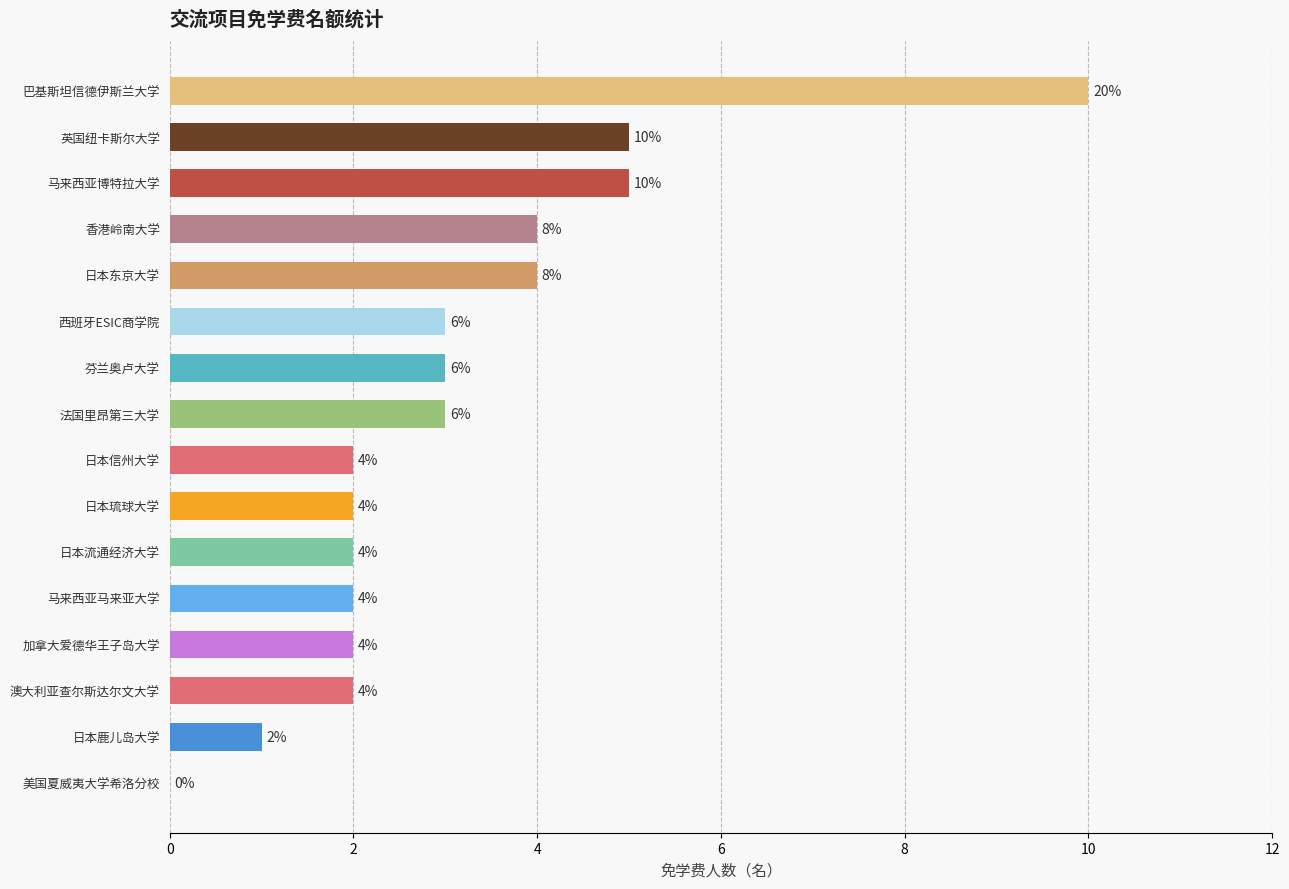

Reading top to bottom, transcribe all the data shown in this chart.

巴基斯坦信德伊斯兰大学=10	英国纽卡斯尔大学=5	马来西亚博特拉大学=5	香港岭南大学=4	日本东京大学=4	西班牙ESIC商学院=3	芬兰奥卢大学=3	法国里昂第三大学=3	日本信州大学=2	日本琉球大学=2	日本流通经济大学=2	马来西亚马来亚大学=2	加拿大爱德华王子岛大学=2	澳大利亚查尔斯达尔文大学=2	日本鹿儿岛大学=1	美国夏威夷大学希洛分校=0